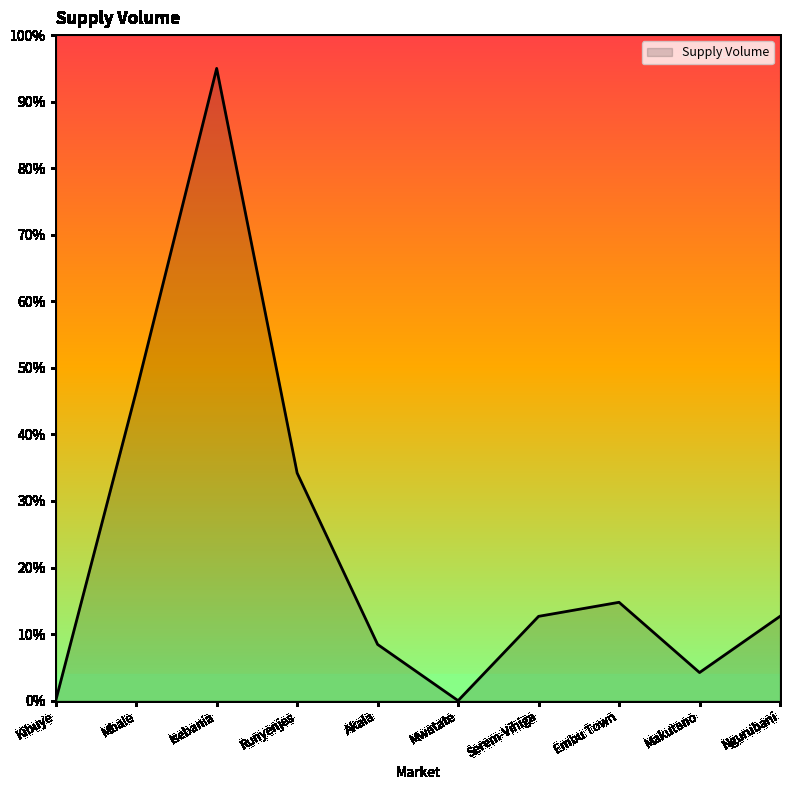

What is the approximate value at Isebania?

95.0